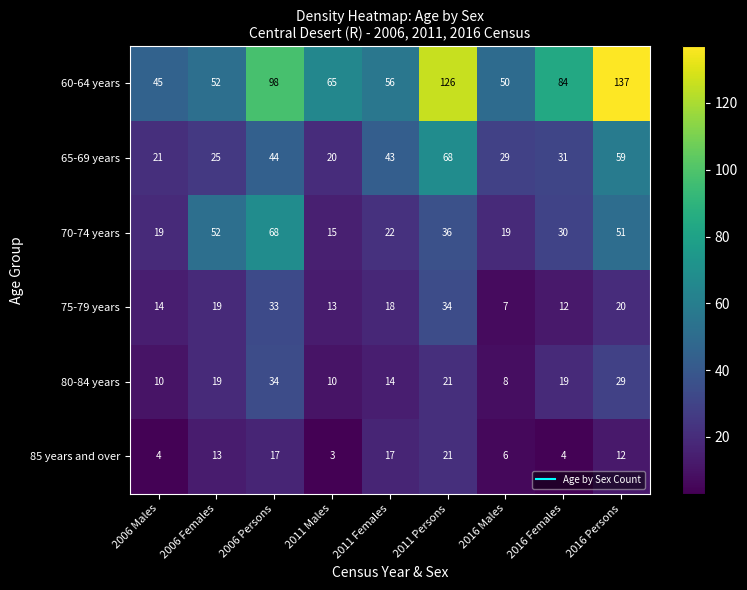

What is the sum of the 85 years and over values at 2011 Persons and 2006 Males?

25